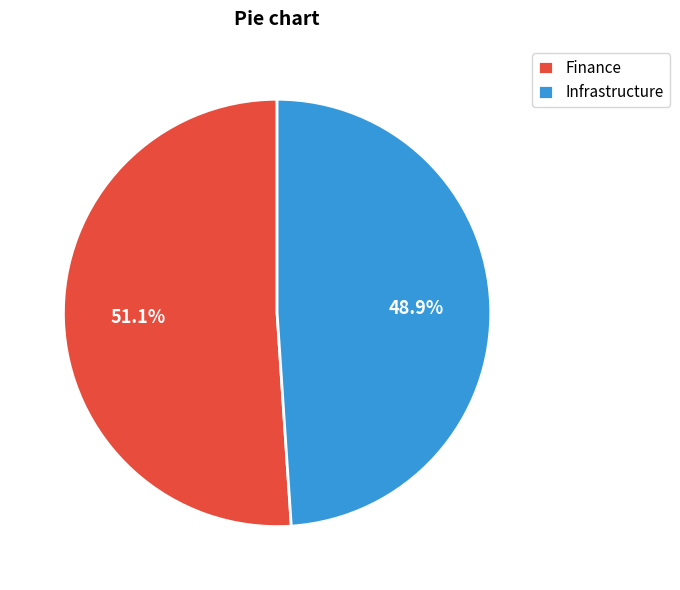

Is there a majority slice in this chart?

Yes